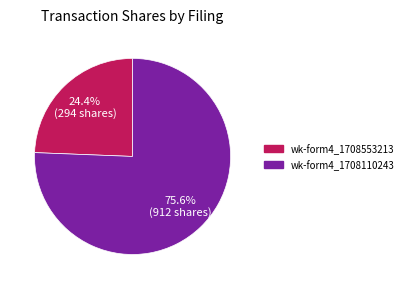

Is there any slice that represents more than half of the pie?

Yes